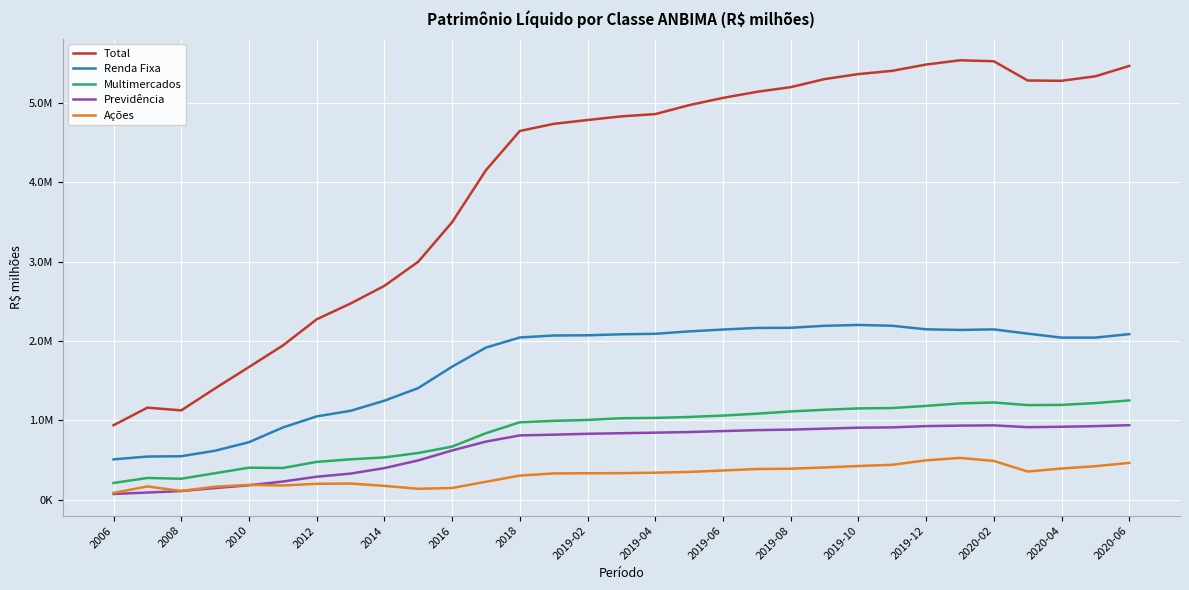

What are all the series names shown in the legend?

Total, Renda Fixa, Multimercados, Previdência, Ações